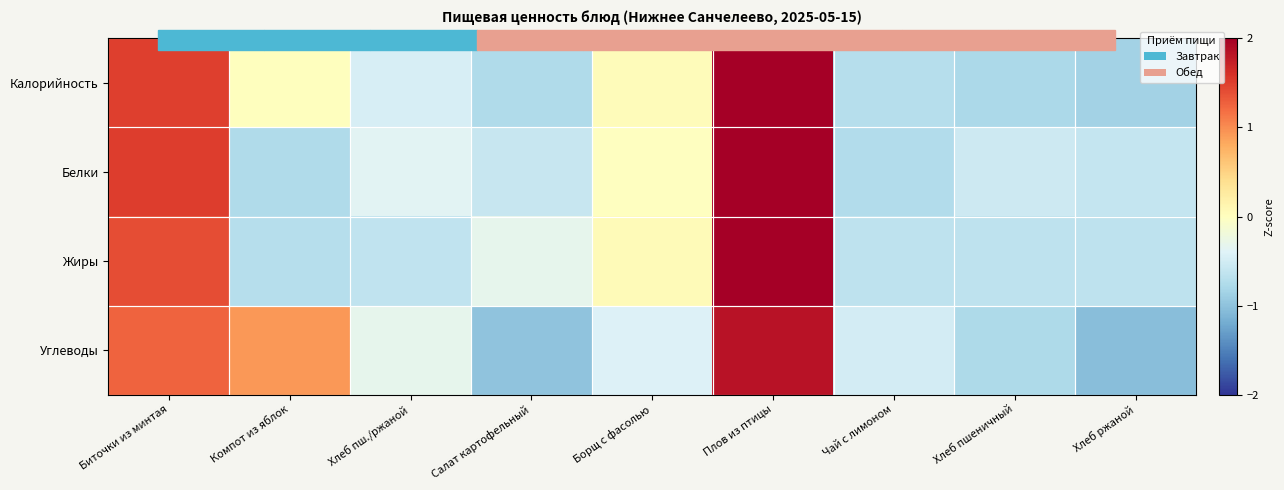

Count the number of categories in the chart.

9